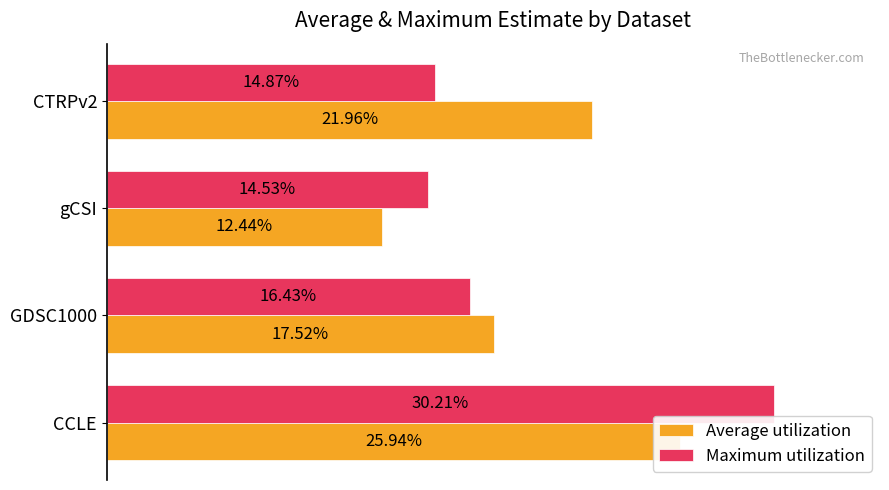

What is the value of the Average utilization bar at the 4th from the left?

0.2